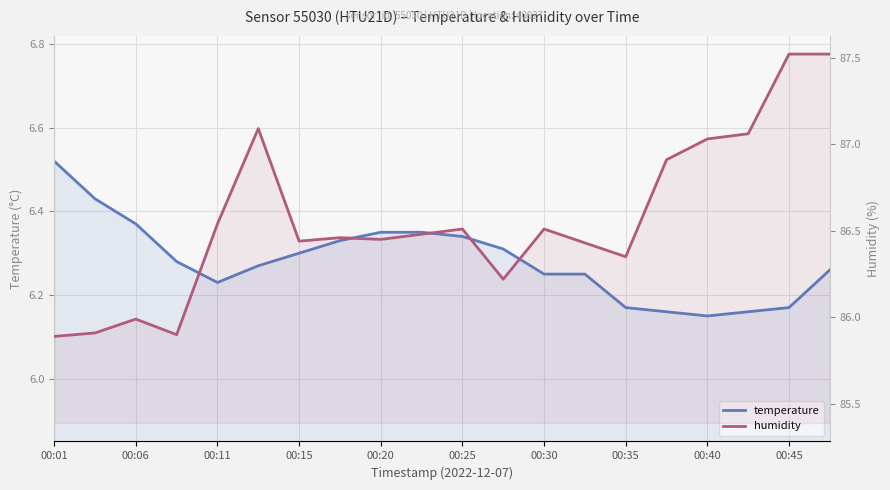

What is the maximum value for humidity?

87.5